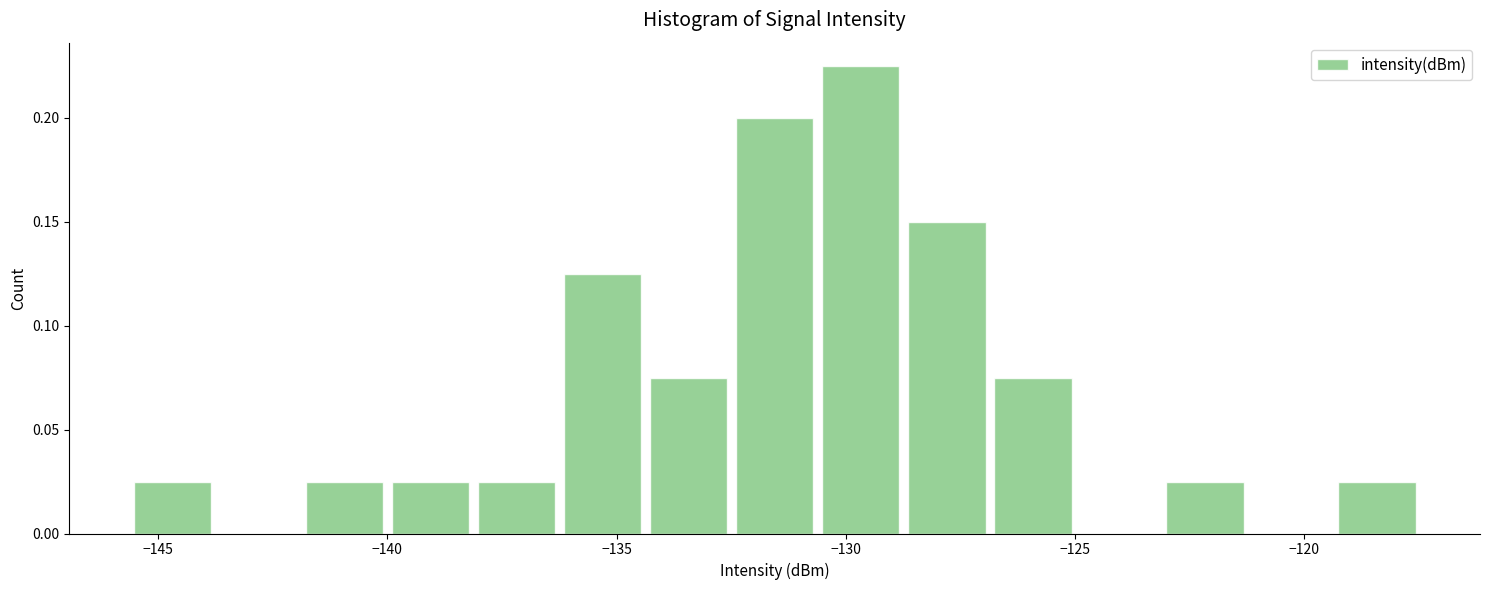

Read against the x-axis, roughly where is the centre of the tallest bar?

-129.5